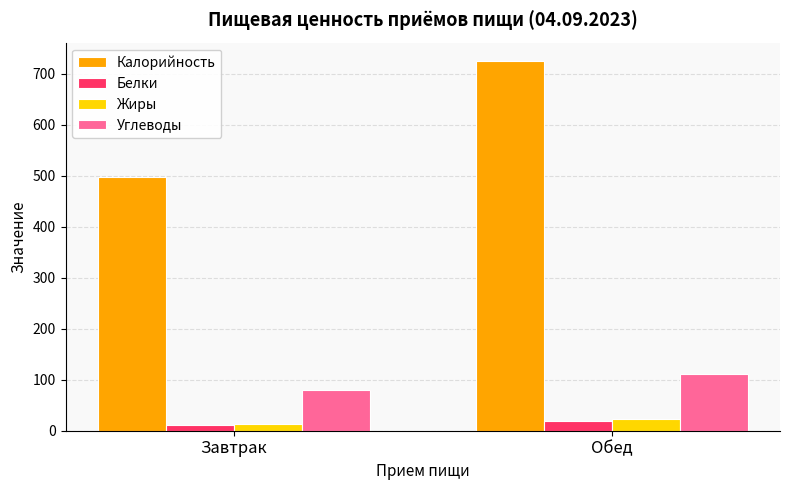

What is the value of the Углеводы bar at the 2nd from the left?

111.6